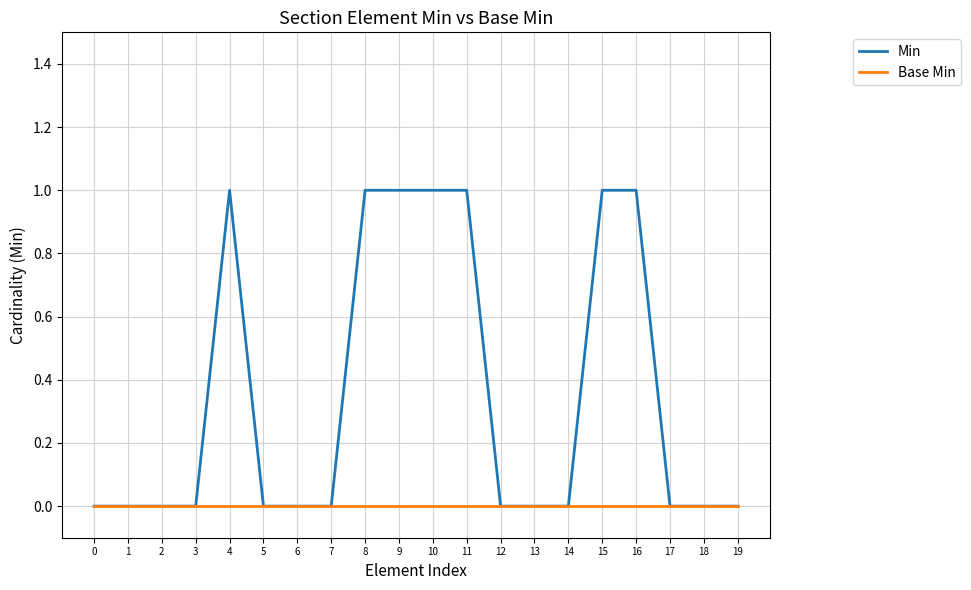

Reading left to right, what are all the values shown in this chart?

Min: 0=0	1=0	2=0	3=0	4=1	5=0	6=0	7=0	8=1	9=1	10=1	11=1	12=0	13=0	14=0	15=1	16=1	17=0	18=0	19=0
Base Min: 0=0	1=0	2=0	3=0	4=0	5=0	6=0	7=0	8=0	9=0	10=0	11=0	12=0	13=0	14=0	15=0	16=0	17=0	18=0	19=0